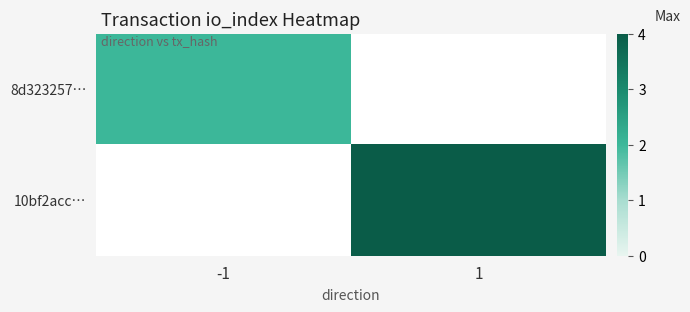

What is the difference between the 10bf2acc… values at 1 and -1?

4